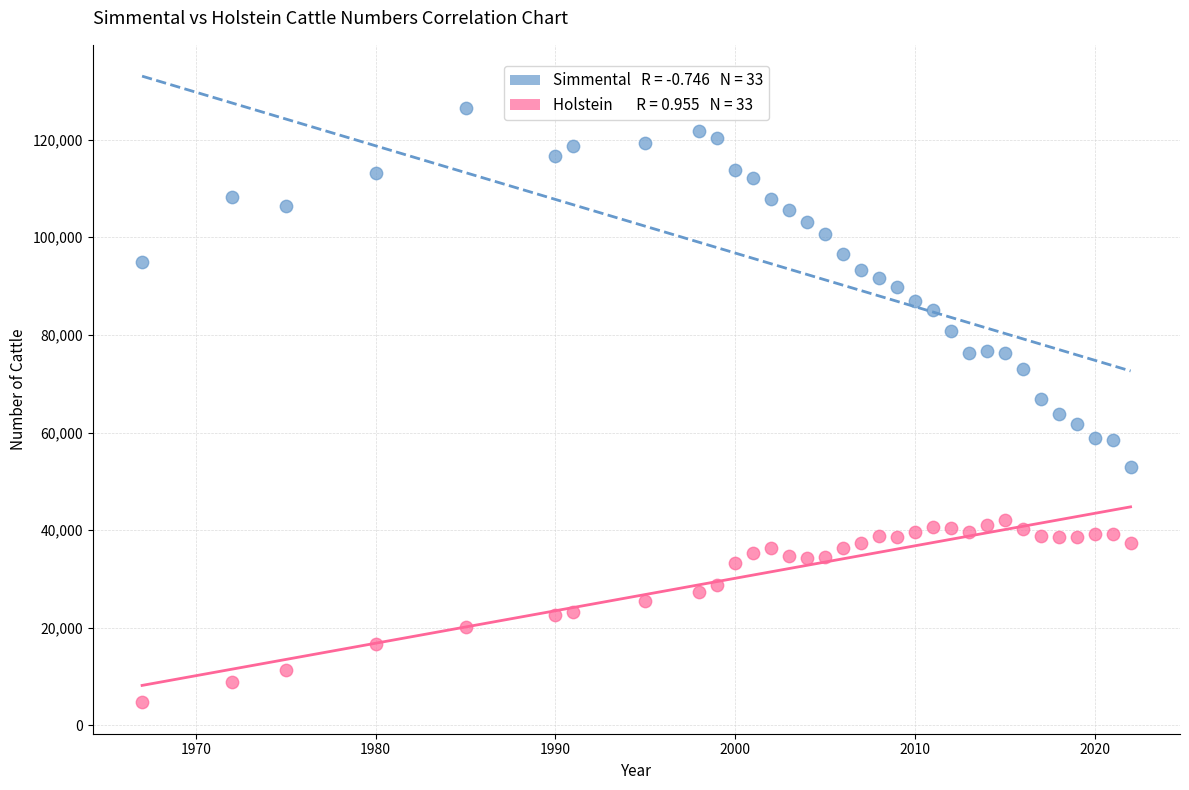

Across all data points, what is the range of Y values (max minus min)?

121809